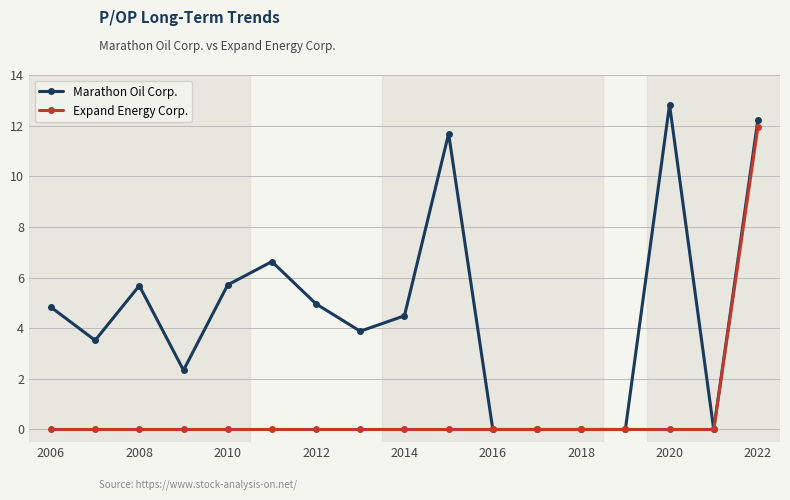

What are all the series names shown in the legend?

Marathon Oil Corp., Expand Energy Corp.